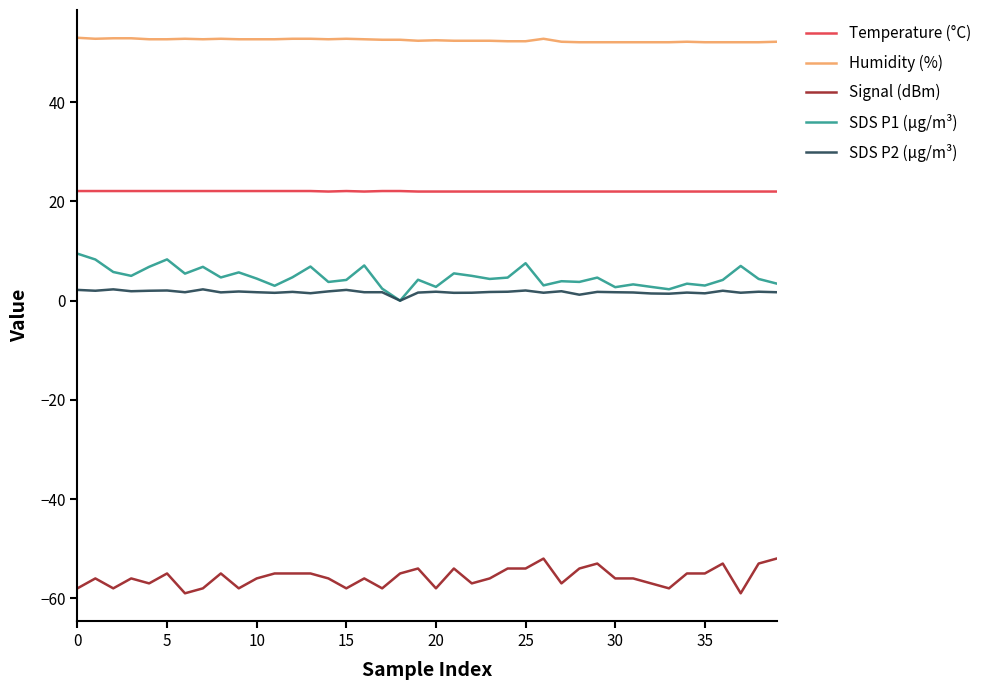

True or false: Humidity (%) and SDS P1 (µg/m³) intersect in this chart.

False